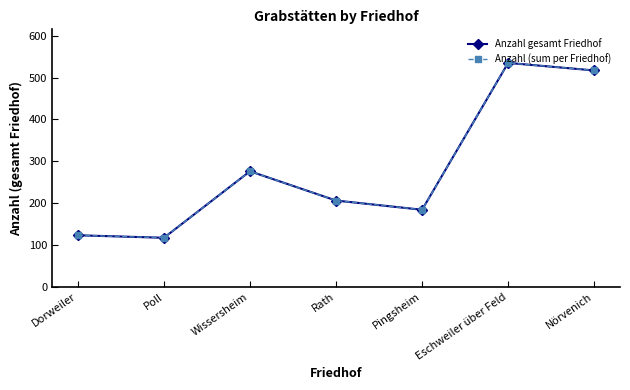

Is this an area chart (filled region under the line)?

No